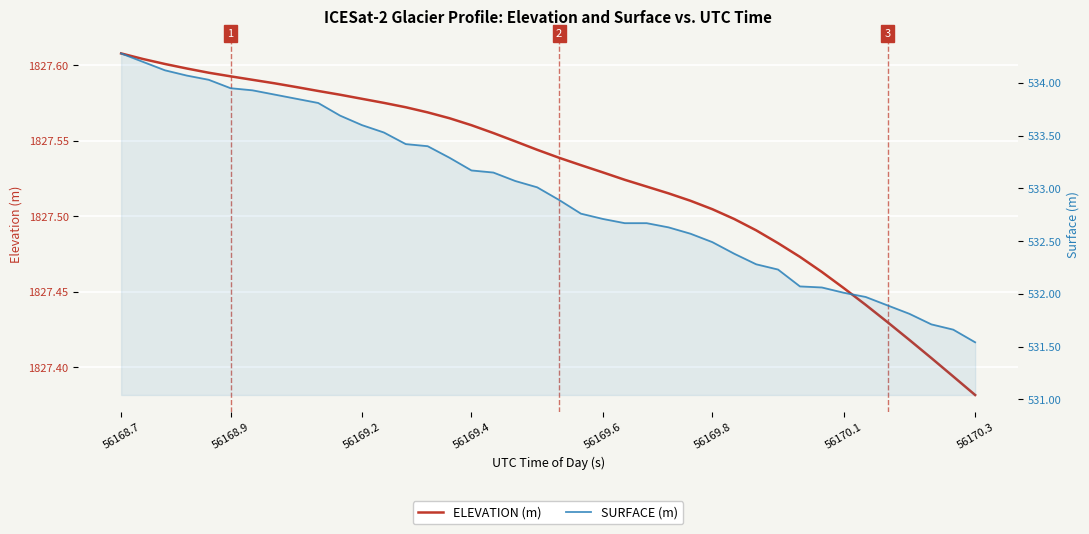

What is the maximum value shown in the chart?

1827.6